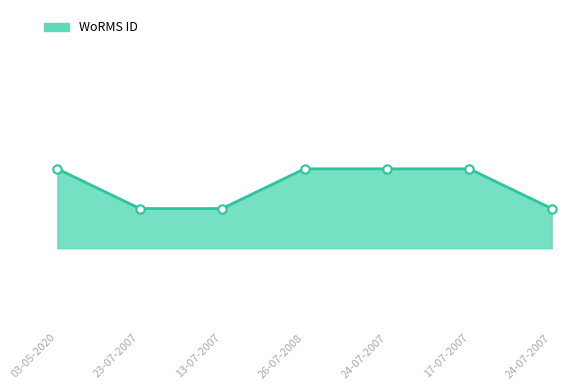

List the labels in order of value, largest first.

03-05-2020, 26-07-2008, 24-07-2007, 17-07-2007, 23-07-2007, 13-07-2007, 24-07-2007